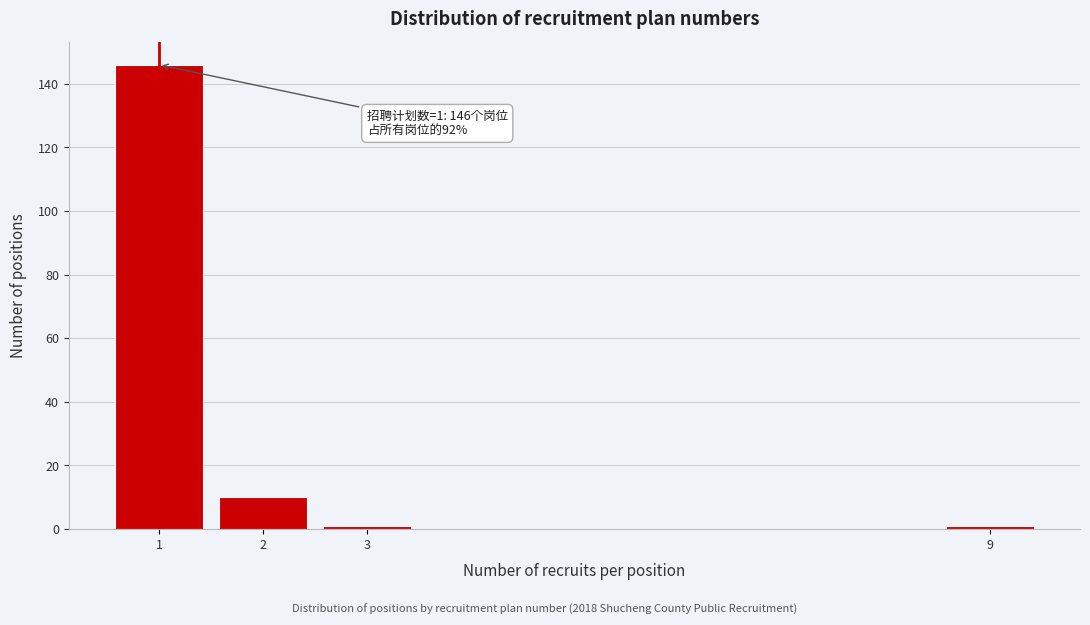

Reading left to right, list all the values displayed in this chart.

1=146	2=10	3=1	9=1